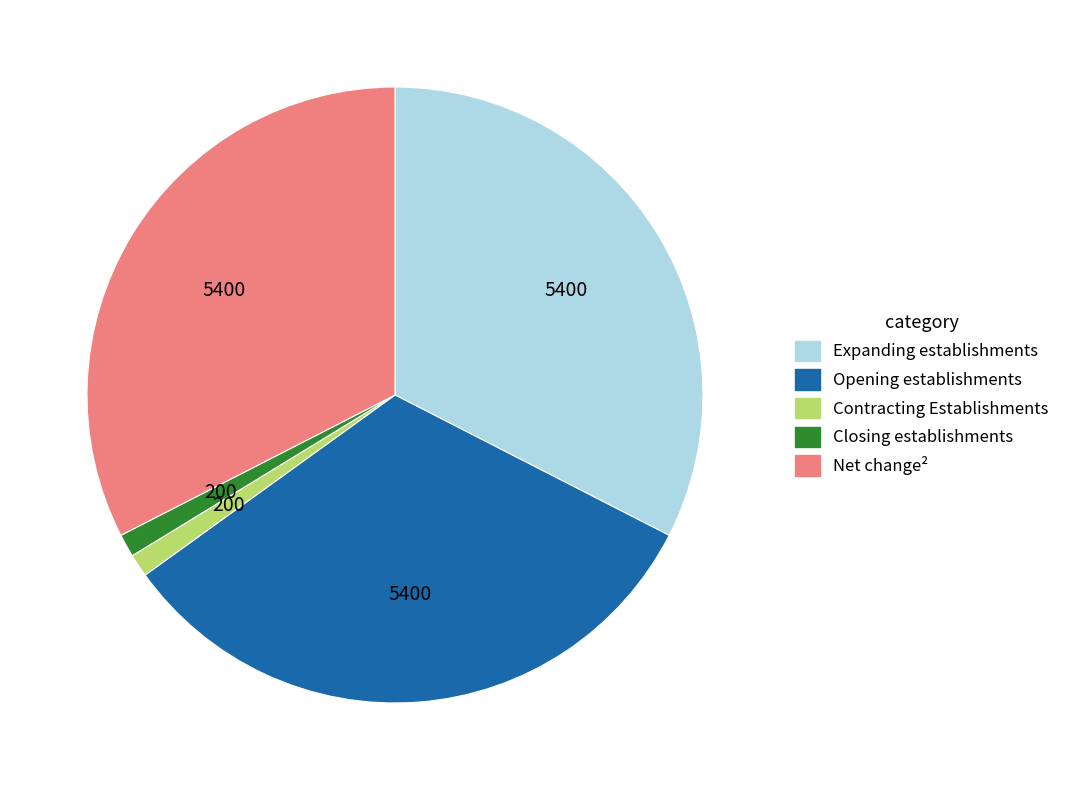

How many segments does this pie chart have?

5